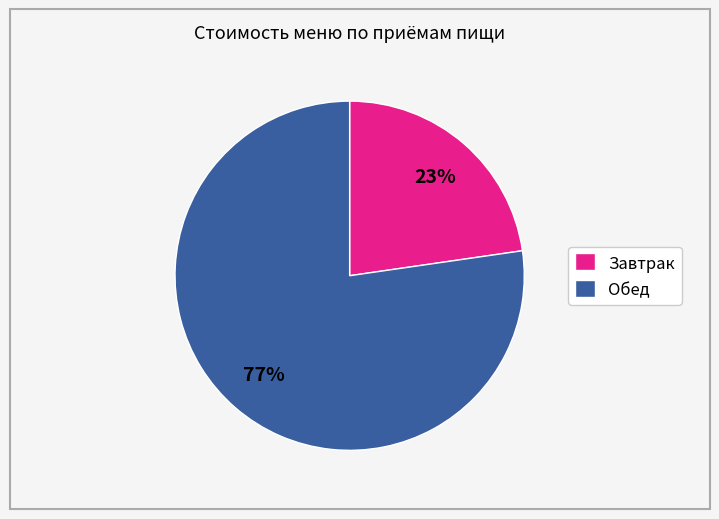

Between Обед and Завтрак, which is larger?

Обед